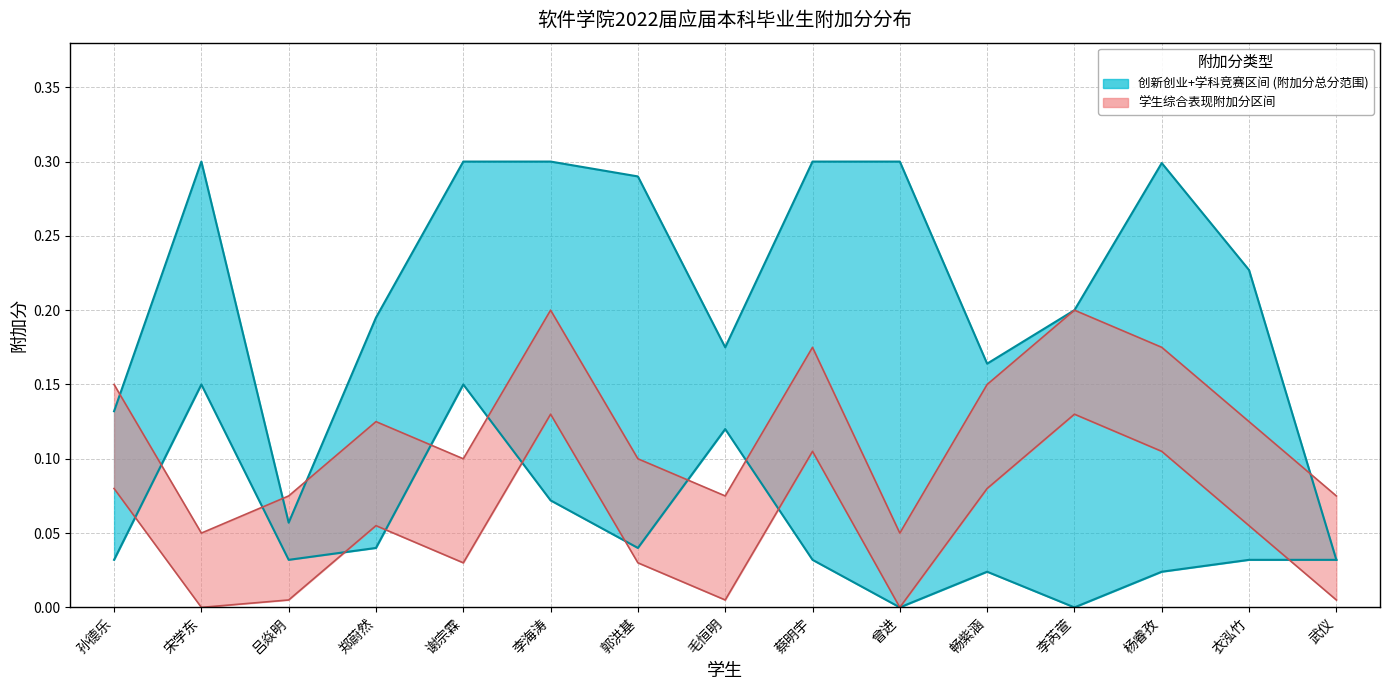

Is it true that 学生综合表现附加分 equals 0.1 at 李芮萱?

False